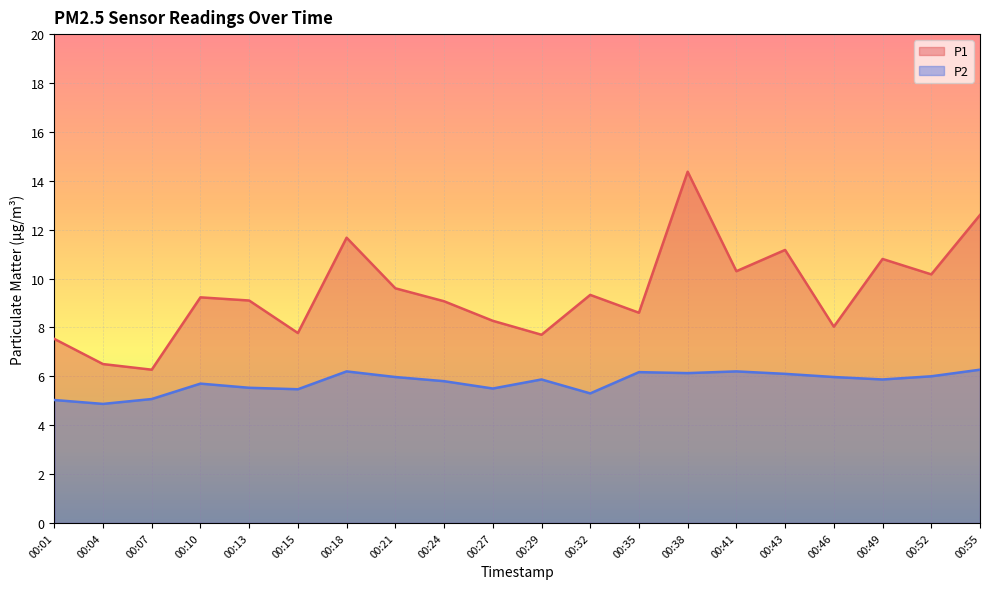

Where is the first local maximum for P2?

00:10